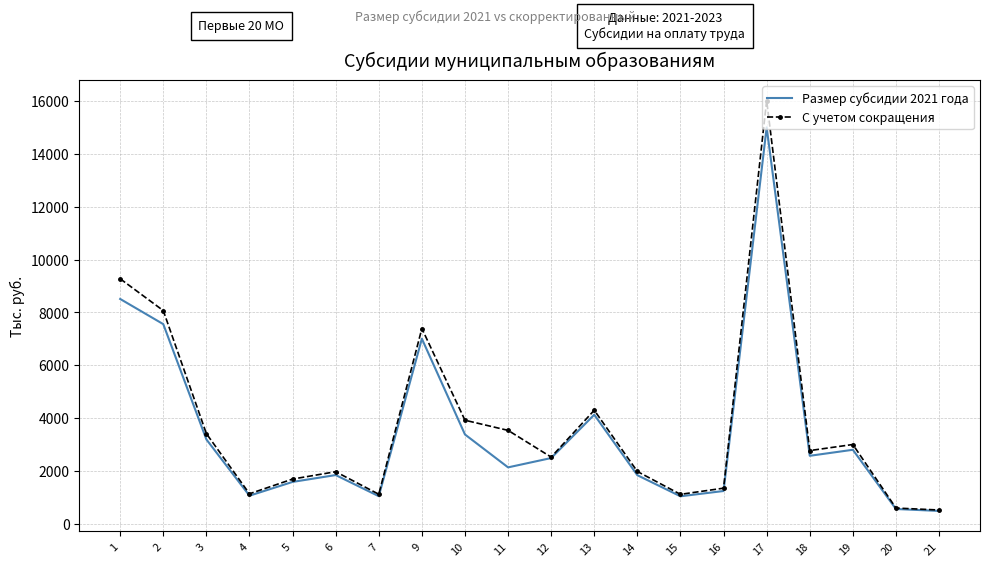

What is the greatest value displayed?

16022.3